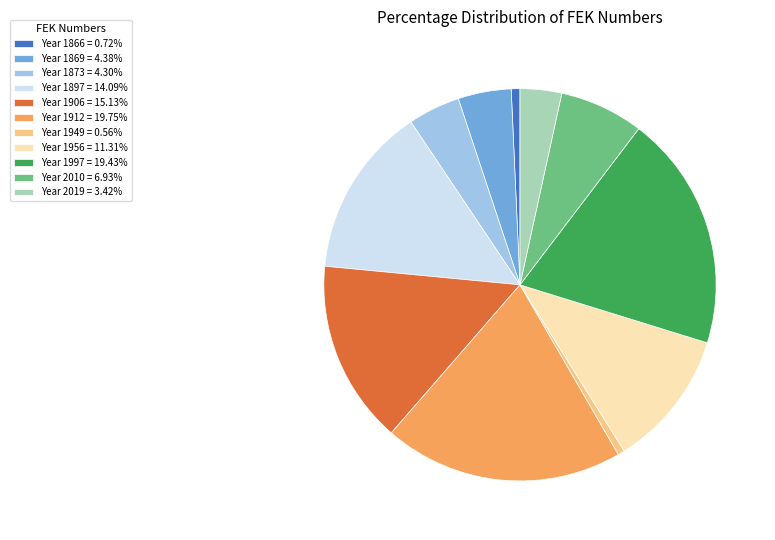

Combined, do Year 1949 = 0.56% and Year 1897 = 14.09% account for over 50%?

No